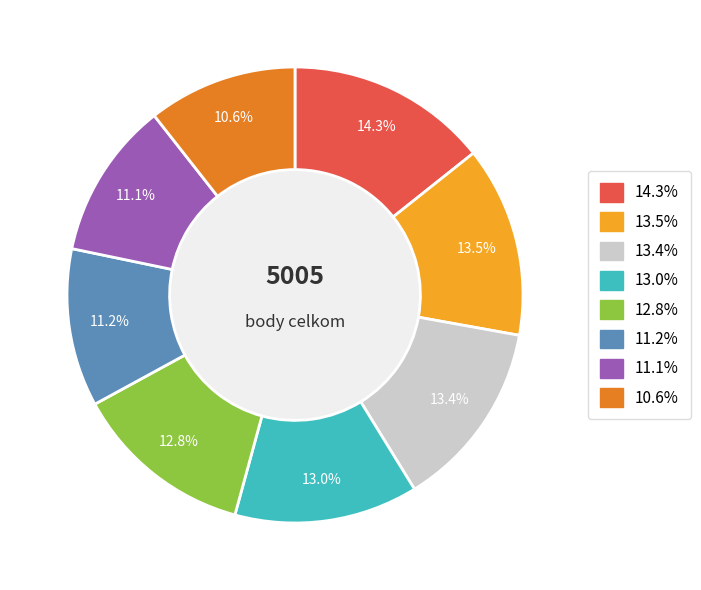

Does any single category account for the majority?

No